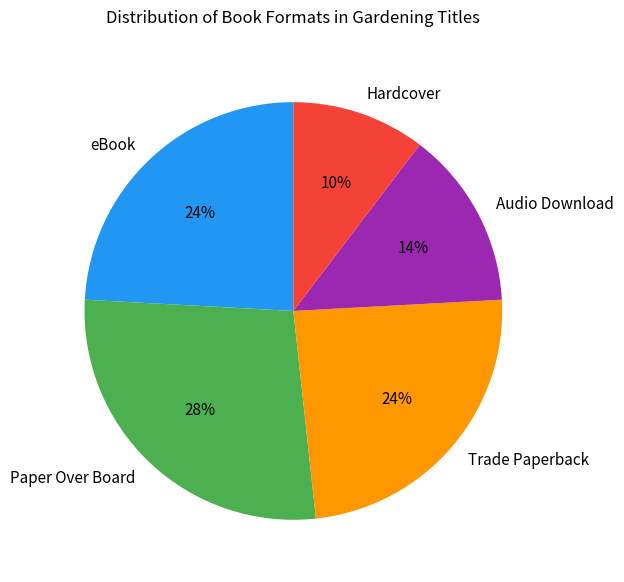

To the nearest percent, what is the combined percentage of Paper Over Board and eBook?

52%